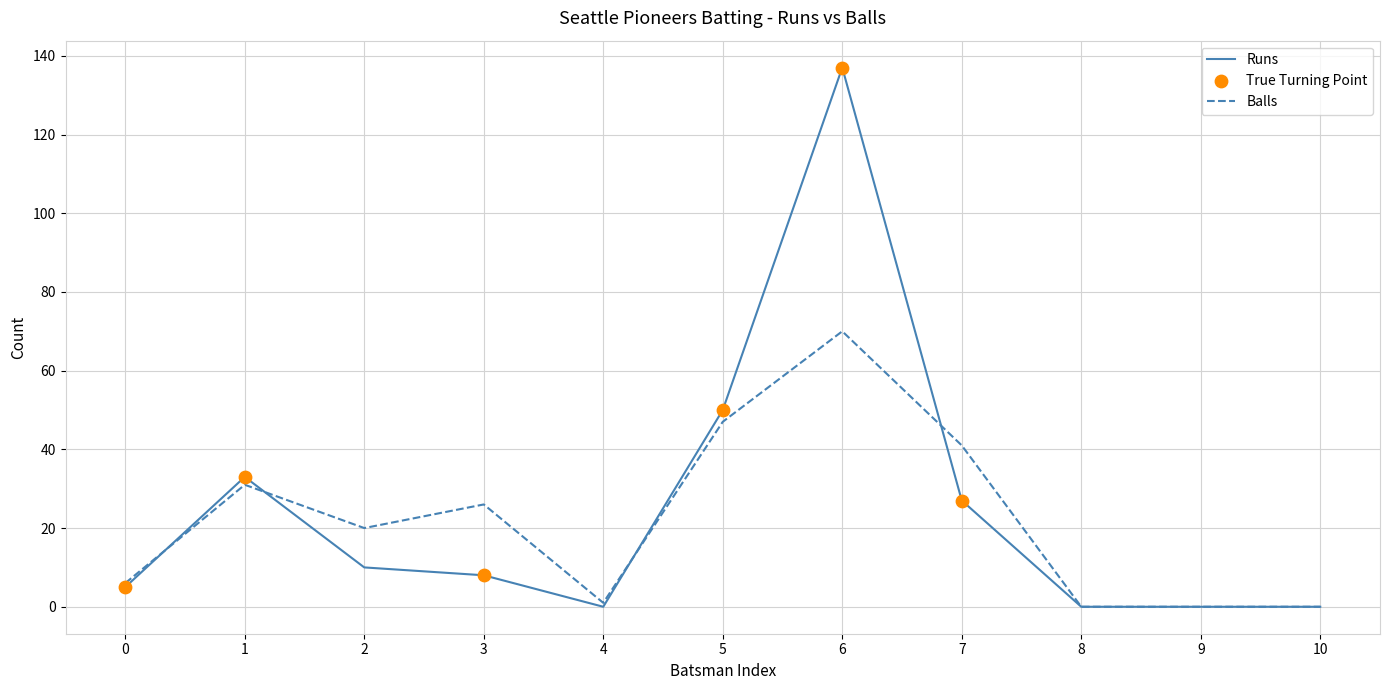

At how many categories does at least one series exceed 123?

1